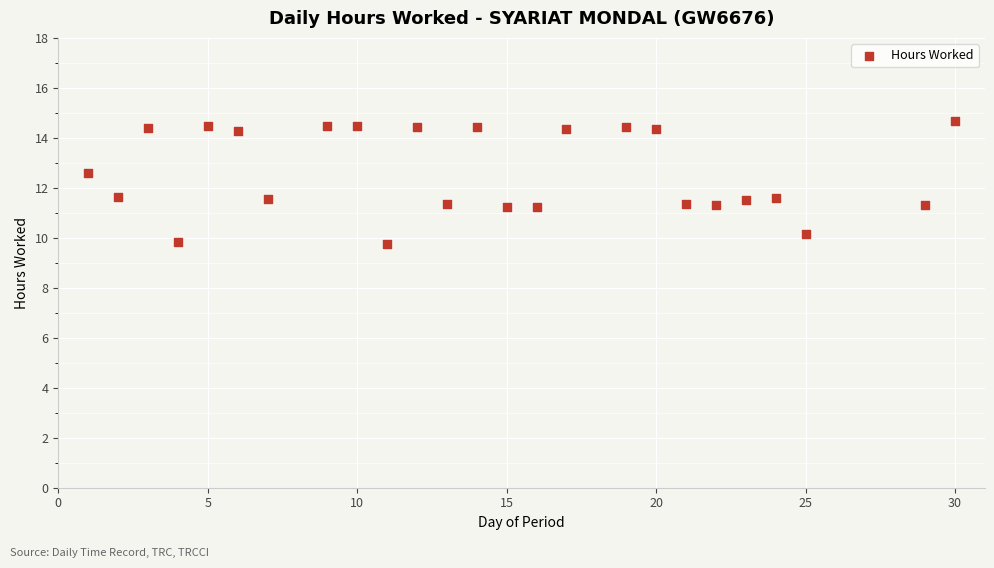

What is the range of X values (max minus min)?

29.0